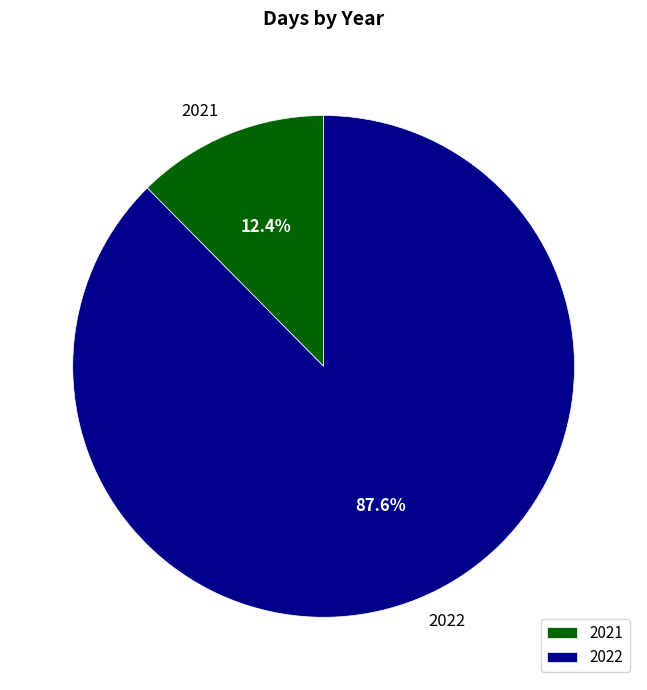

Is it true that 2022 is 74% of the pie?

False